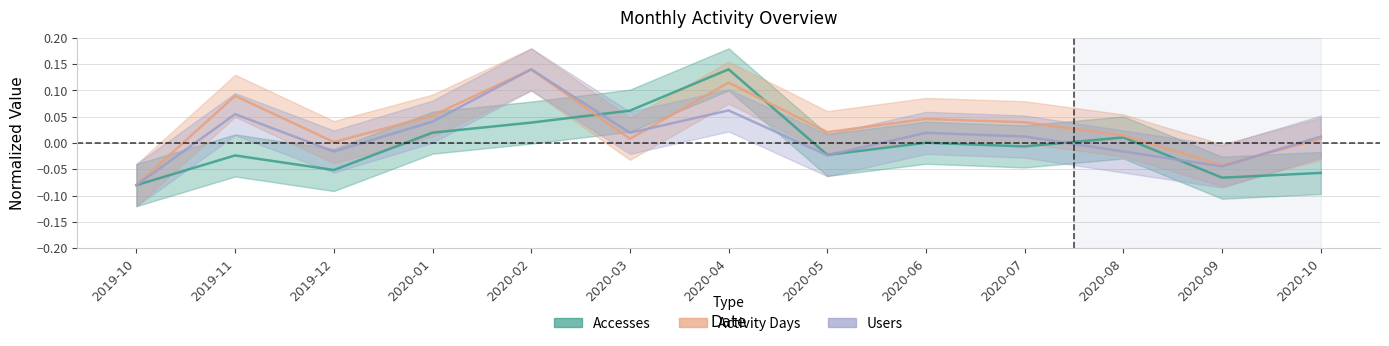

Between 2020-03 and 2019-10, which is larger?

2020-03